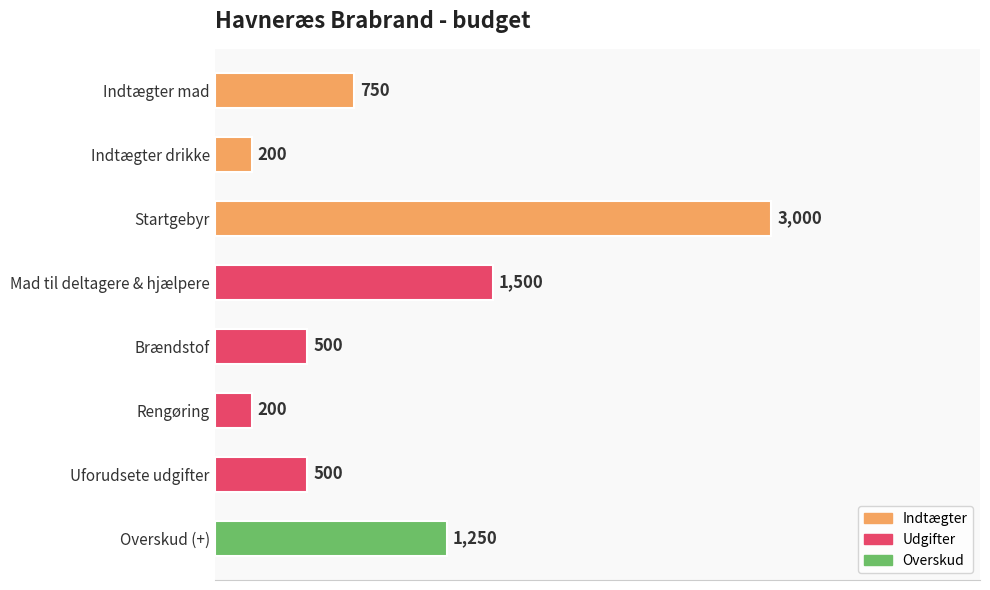

What is the change in value from Indtægter mad to Mad til deltagere & hjælpere?

+750